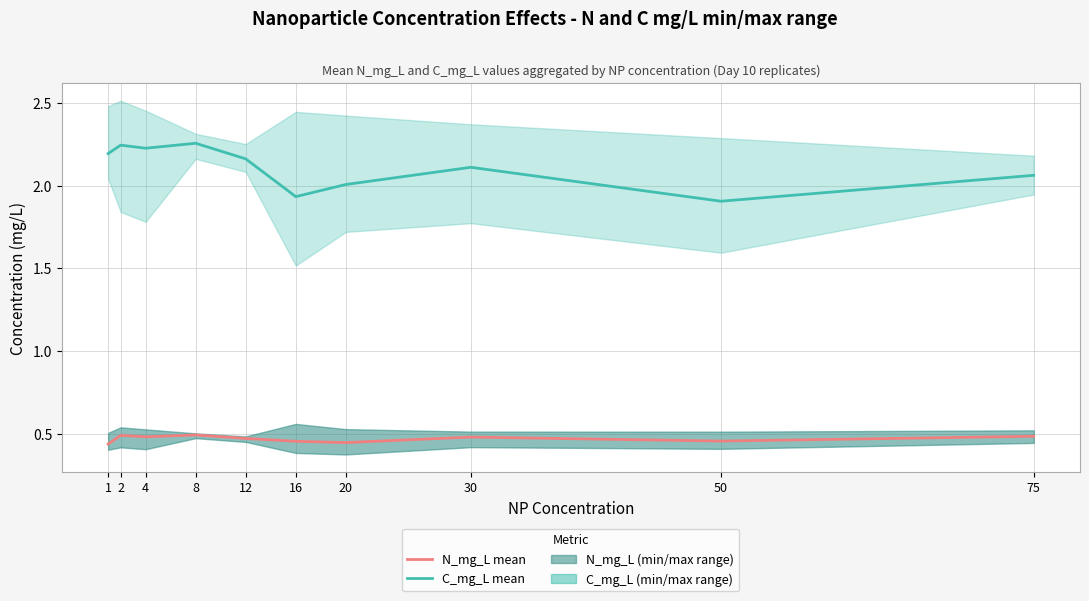

At which label is C_mg_L mean closest to 2?

20